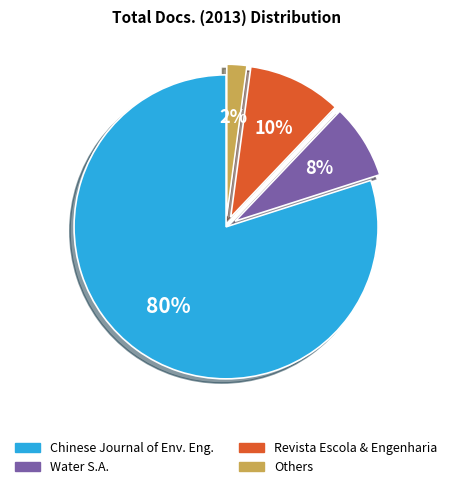

To the nearest percent, what is the average slice percentage?

25%